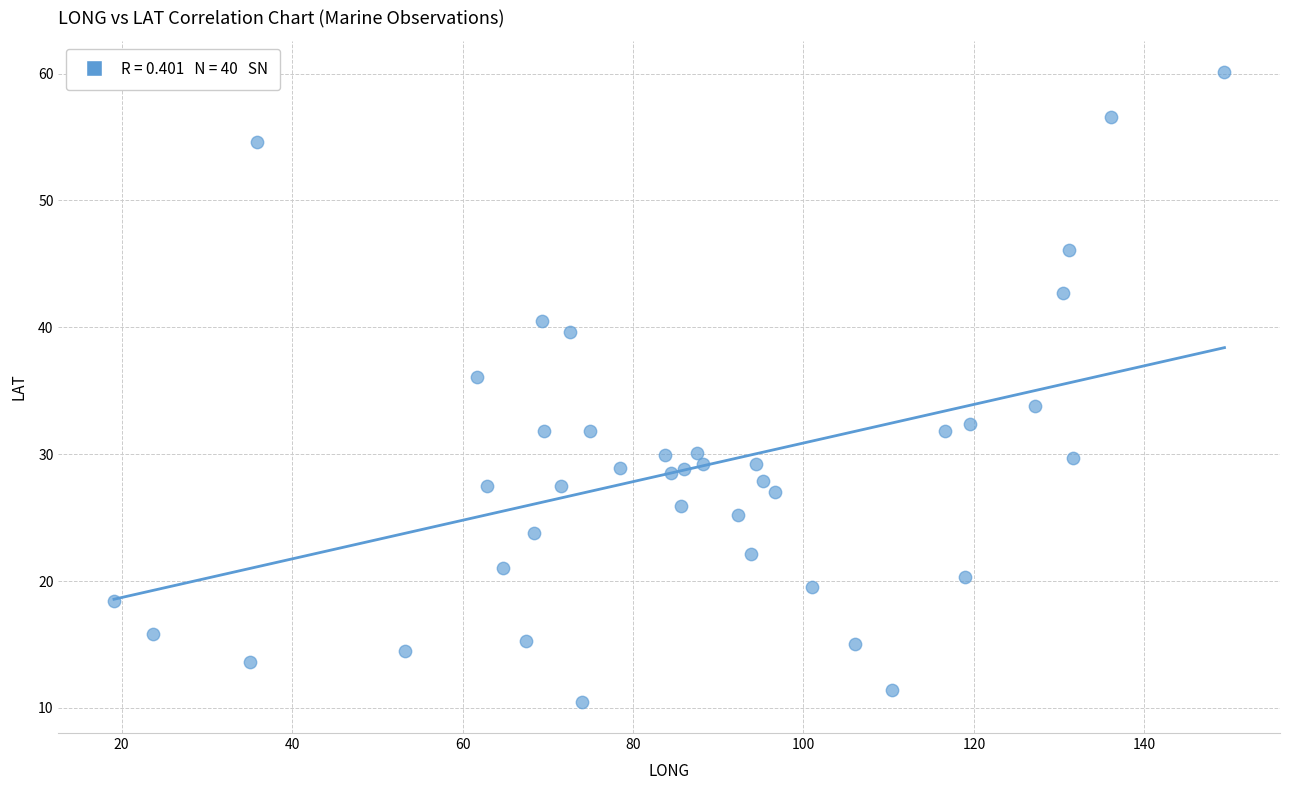

What is the range of Y values (max minus min)?

49.6